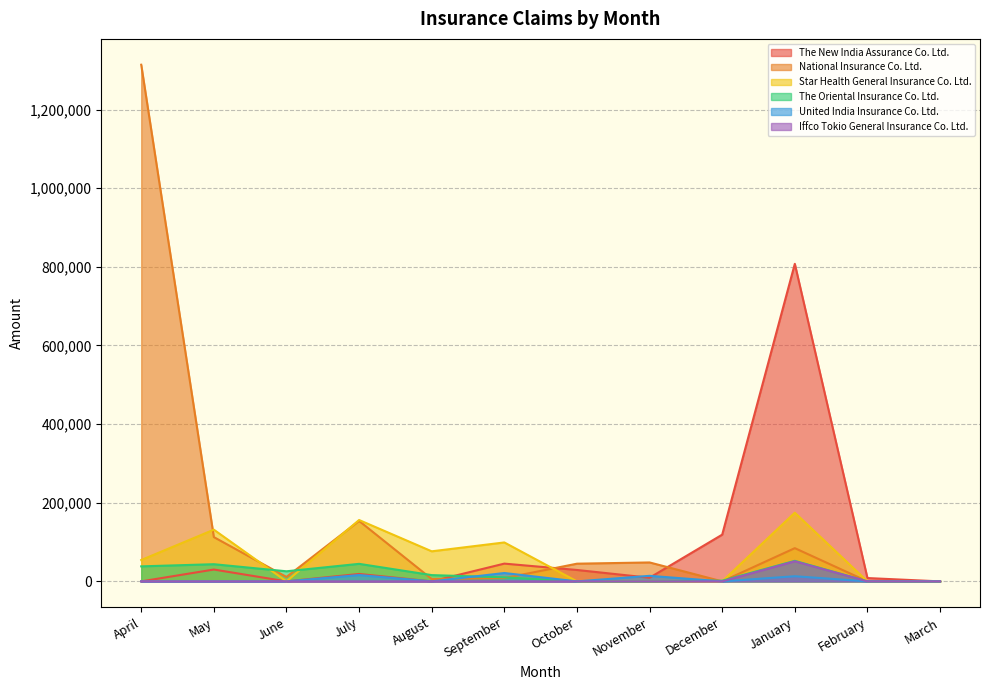

Which category has the highest value in the National Insurance Co. Ltd. series?

April